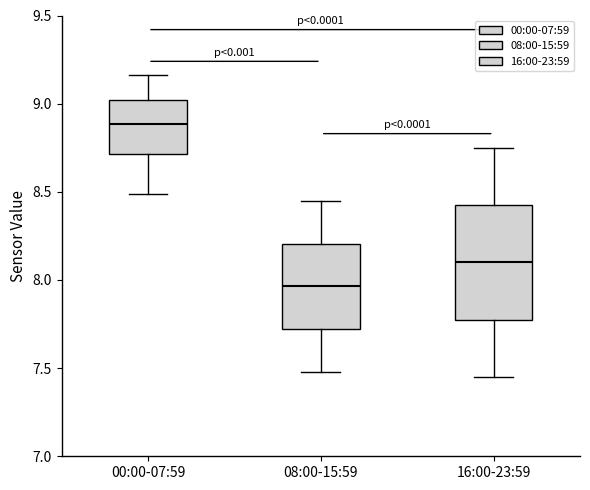

Reading left to right, transcribe this box plot: for each box, give where its median line is, the range the box spans, and where its two whiskers end, as read against the y-axis. The values are not printed on the chart, so give them approximately, as read against the axis.

00:00-07:59: median 8.90, box 8.70 to 9.00, whiskers 8.50 to 9.15
08:00-15:59: median 7.95, box 7.70 to 8.20, whiskers 7.50 to 8.45
16:00-23:59: median 8.10, box 7.75 to 8.45, whiskers 7.45 to 8.75